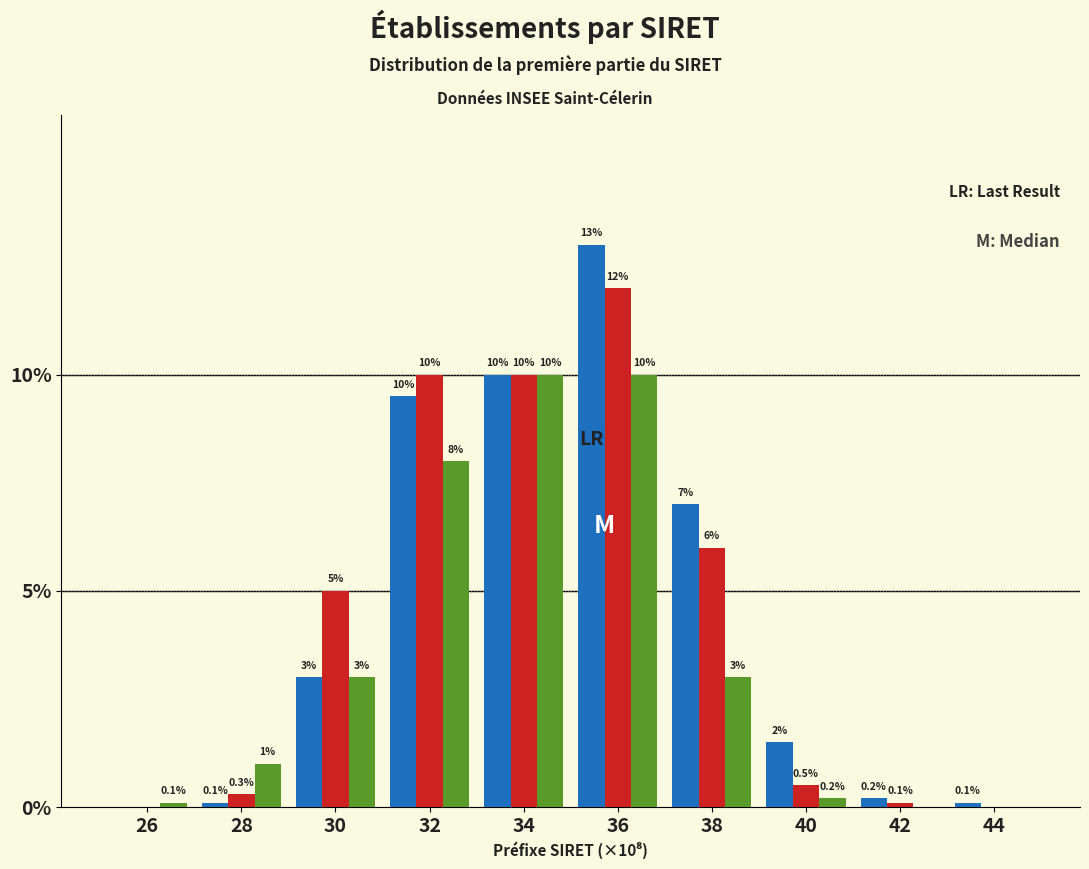

At which category is the sum across all series the highest?

36